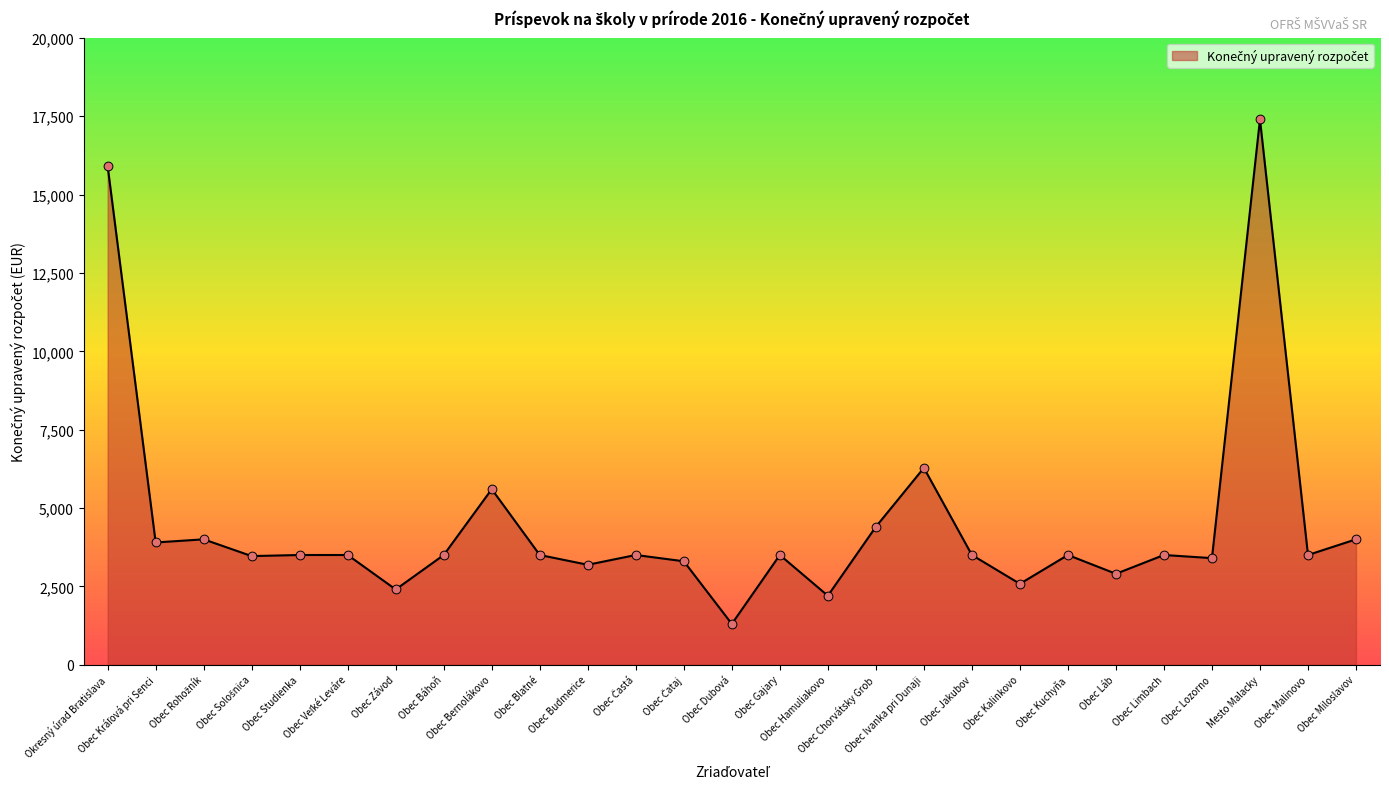

What is the change in value from Obec Lozorno to Obec Miloslavov?

+600